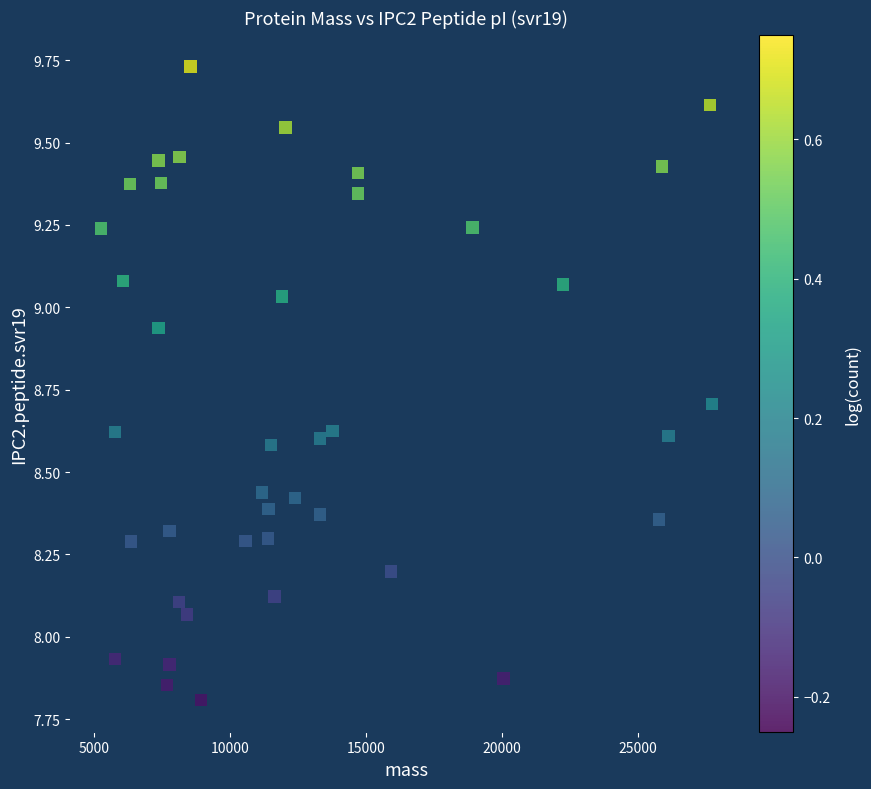

What is the range of Y values (max minus min)?

1.9